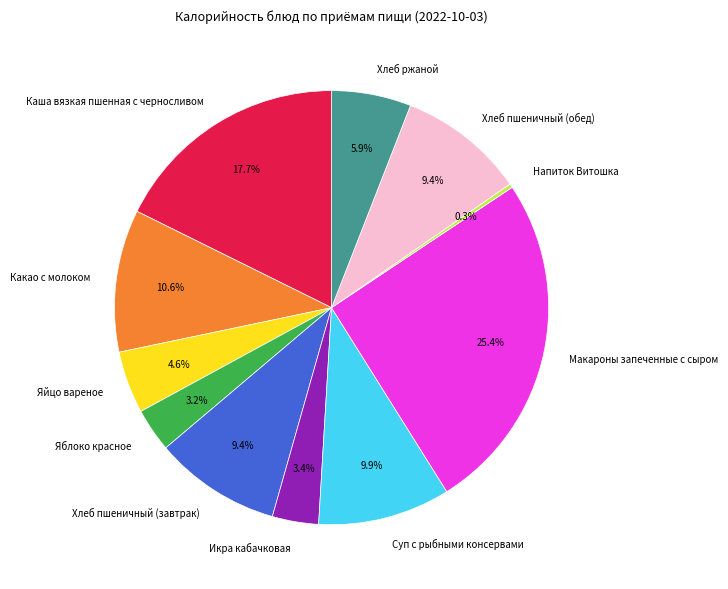

Do Какао с молоком and Яблоко красное together represent more than half of the pie?

No